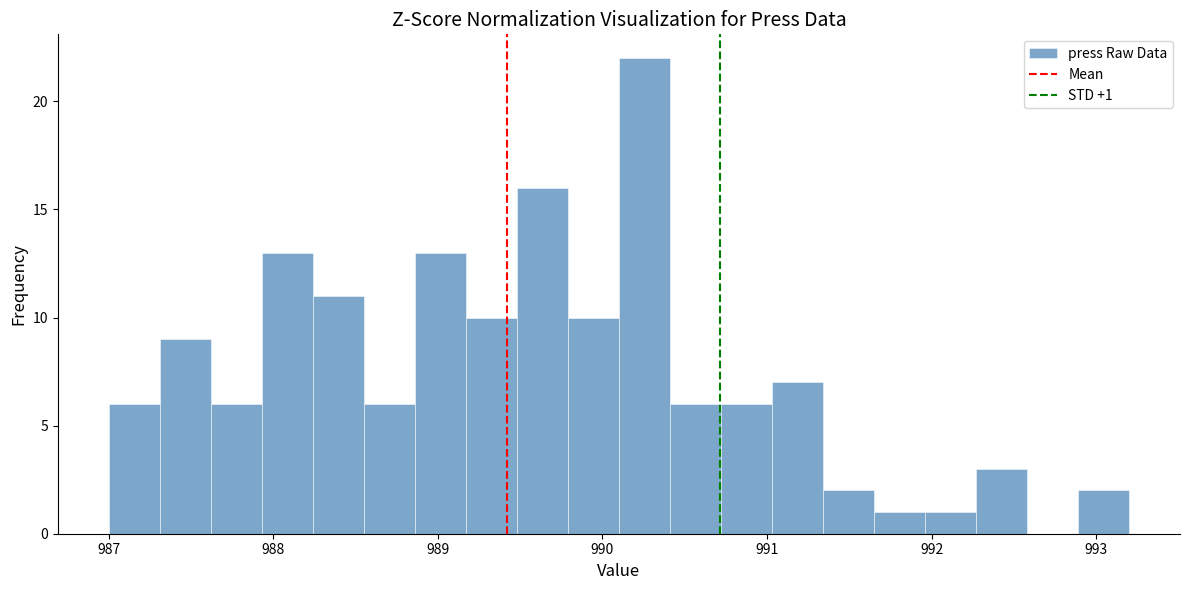

Around what value on the x-axis is the tallest bar? Give the approximate position of its centre, as read against the axis.

990.3